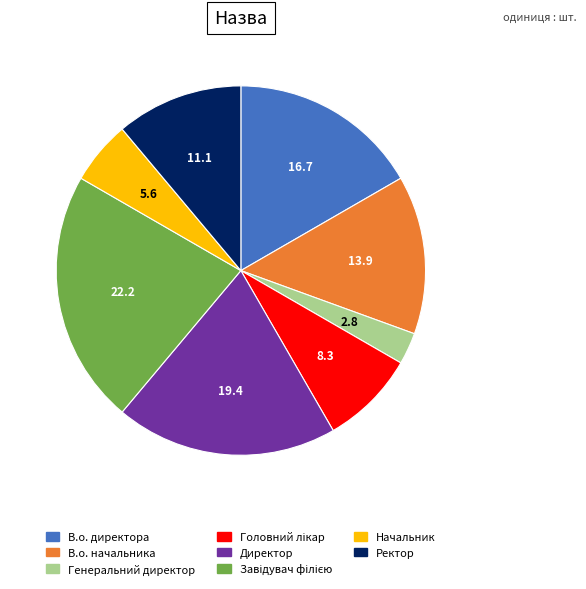

Is Начальник the majority of the pie?

No